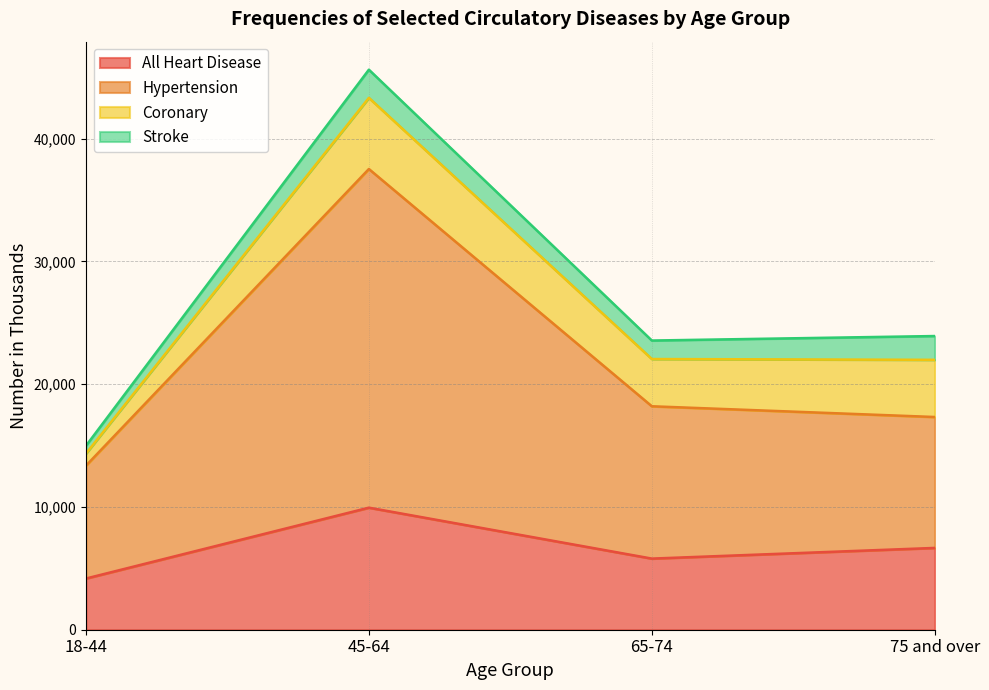

Which series changed the most between 45-64 and 65-74?

Hypertension